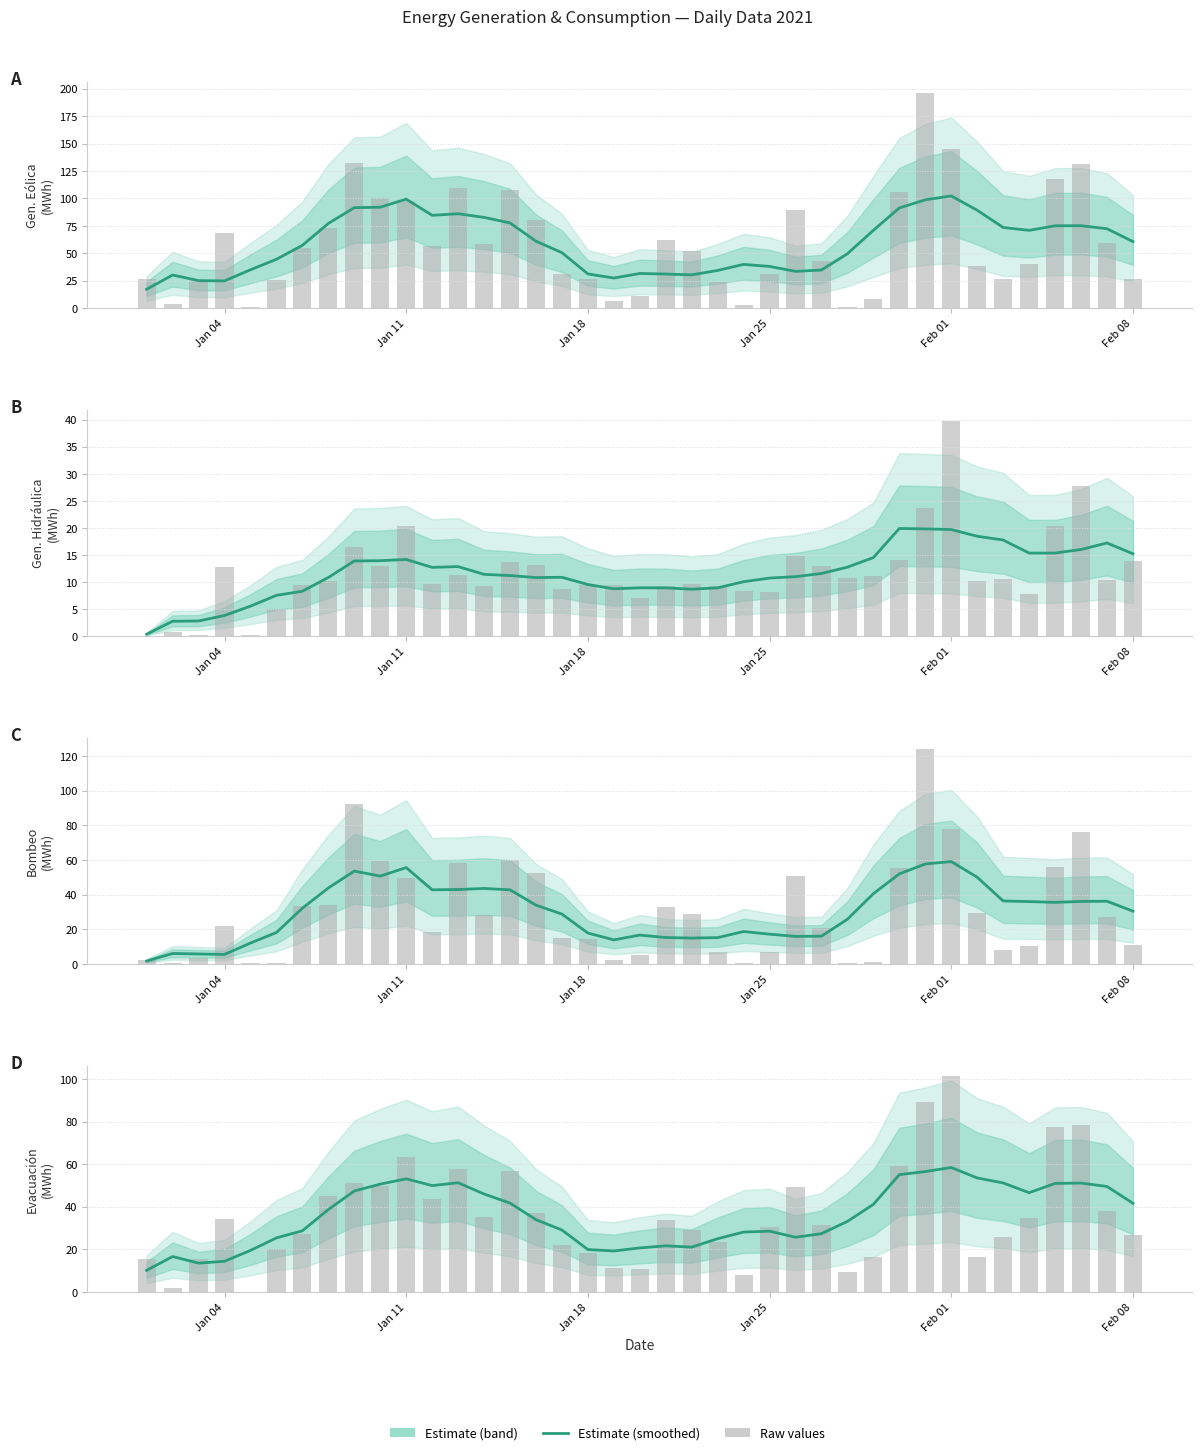

What is the difference between the Gen. Hidráulica (MWh) values at Jan 25 and Jan 04?

4.5